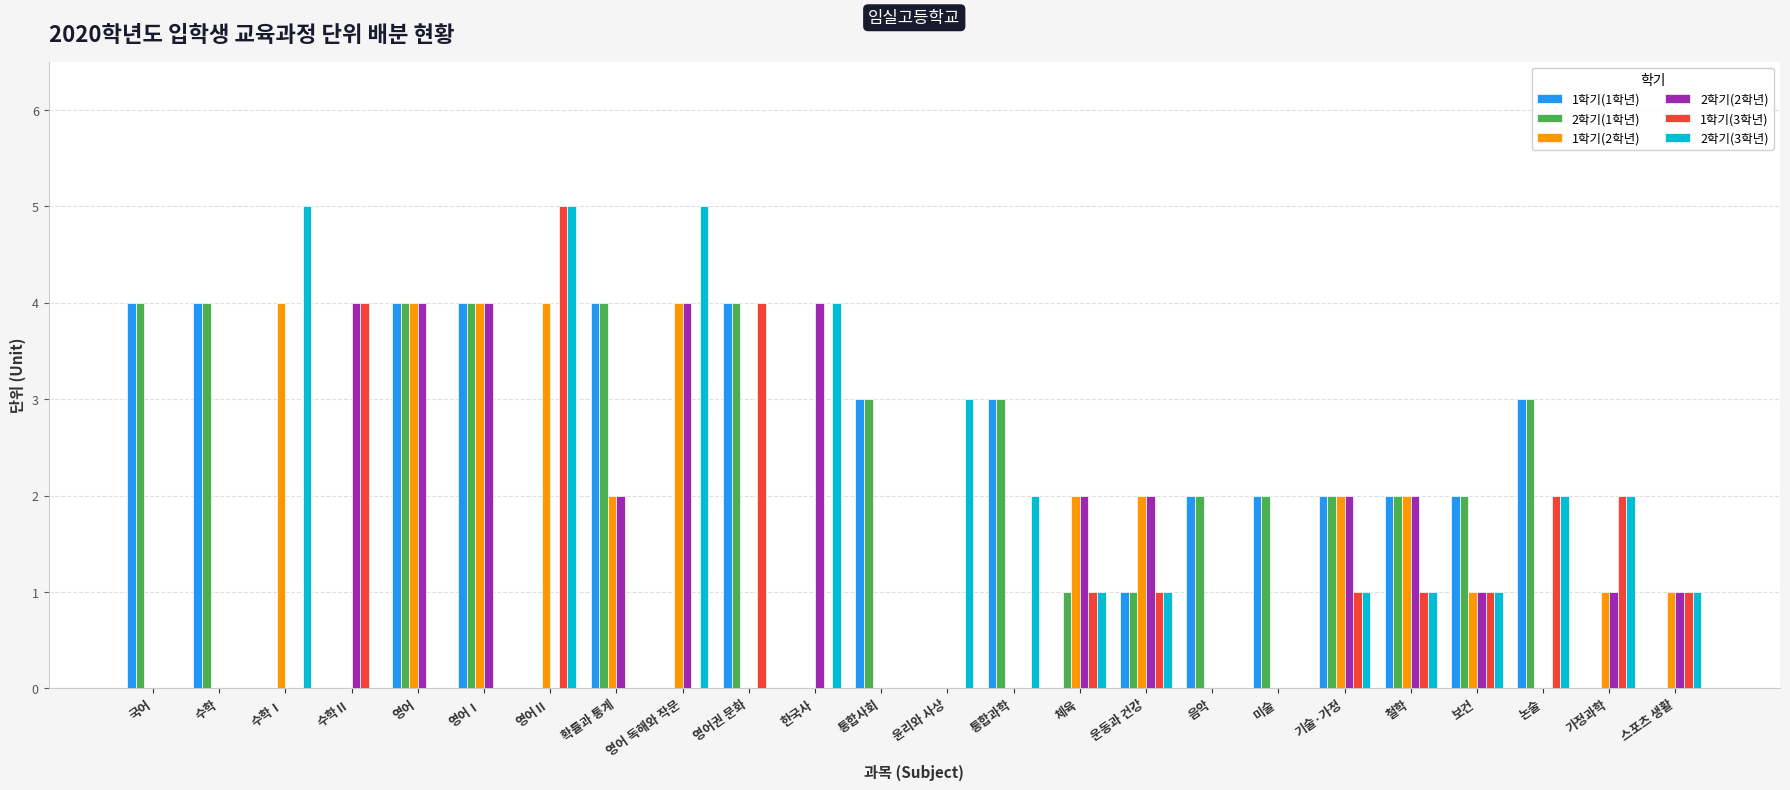

Is it true that 1학기(2학년) equals -3 at 통합사회?

False